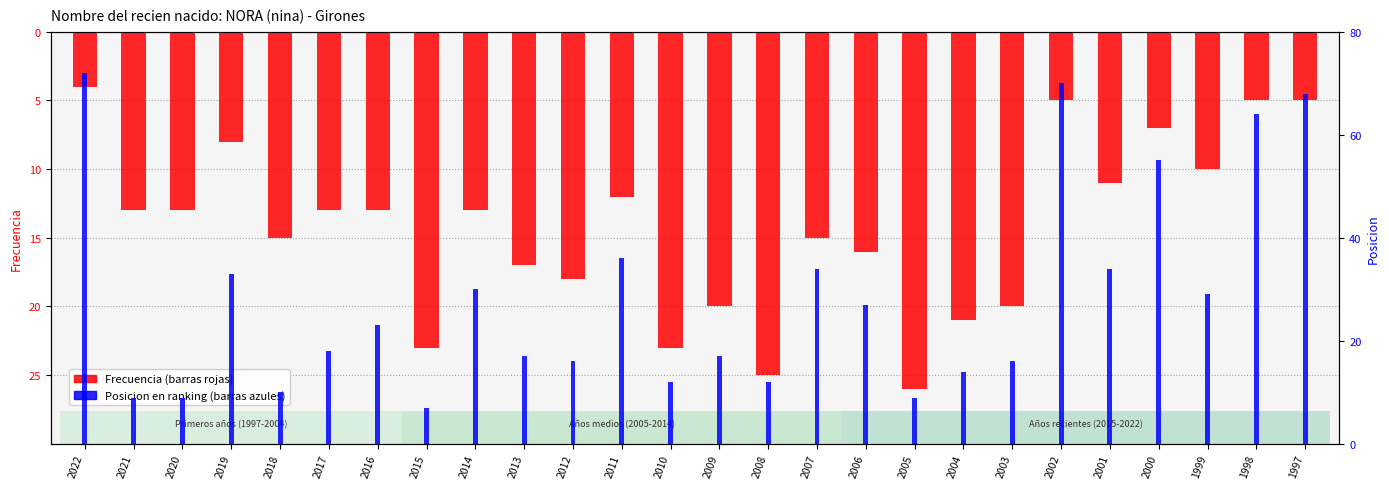

At 2001, list the series in order from smallest to largest.

Frecuencia, Posicion